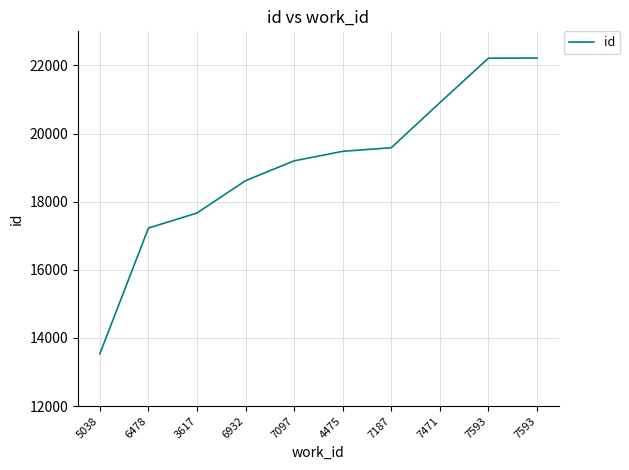

List the labels in order of value, smallest first.

5038, 6478, 3617, 6932, 7097, 4475, 7187, 7471, 7593, 7593